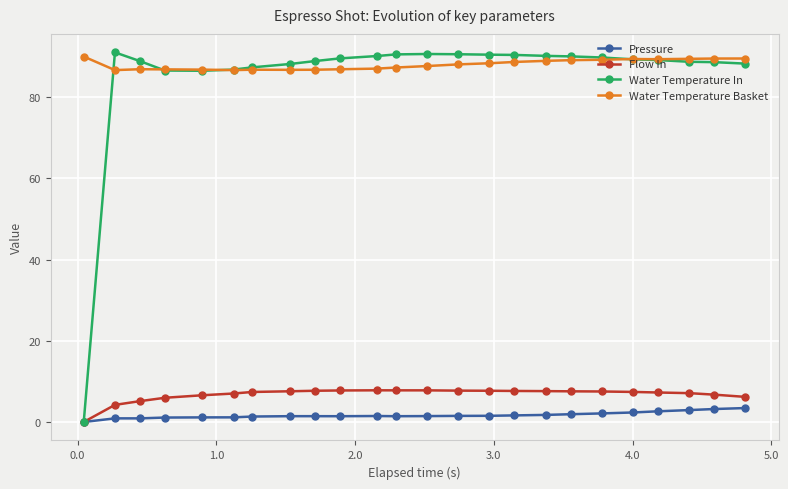

What is the maximum value for Flow In?

7.8